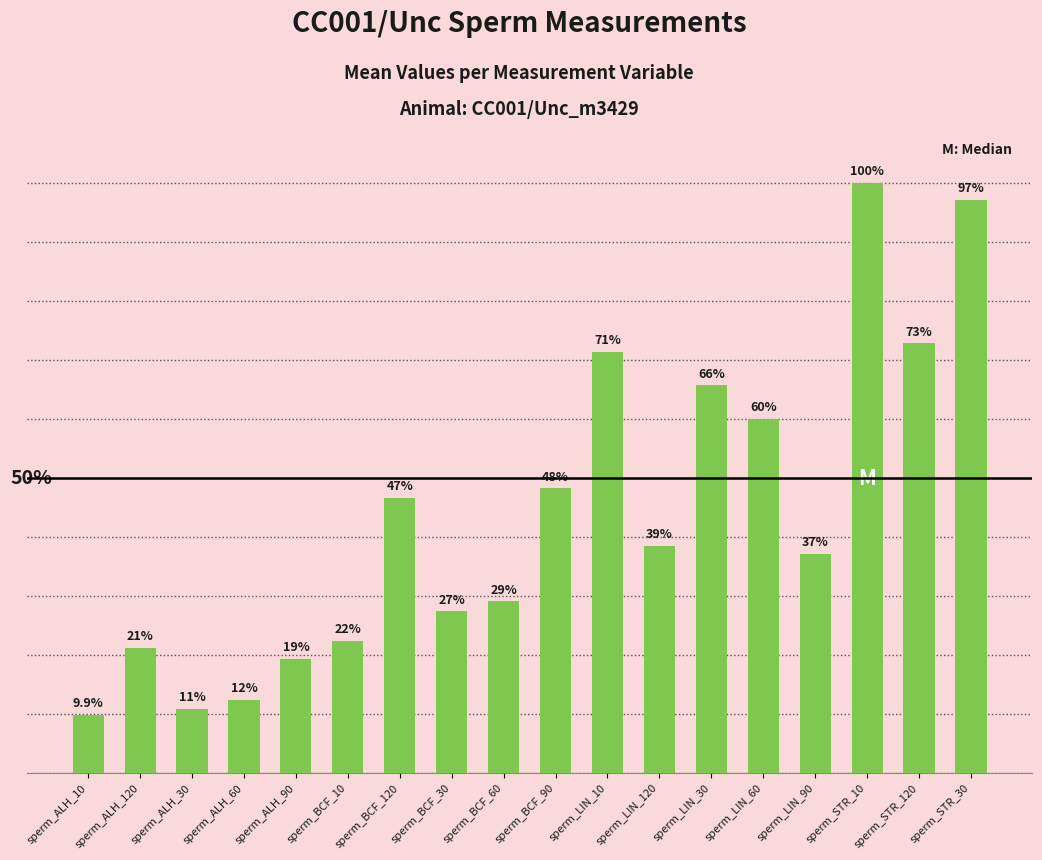

Which category has the highest value across all series?

sperm_STR_10